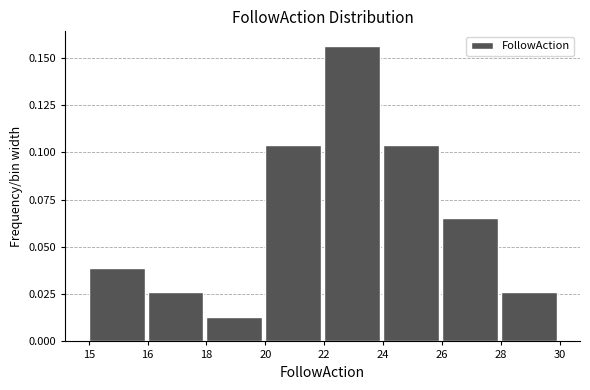

What is the sum of all values?

0.5